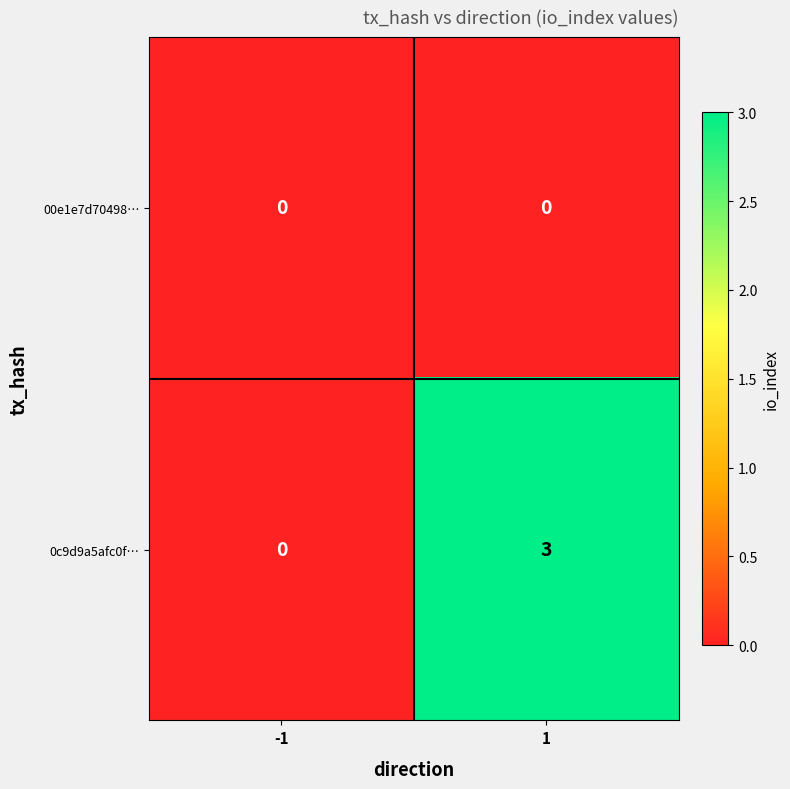

What is the total value across all series at 1?

3